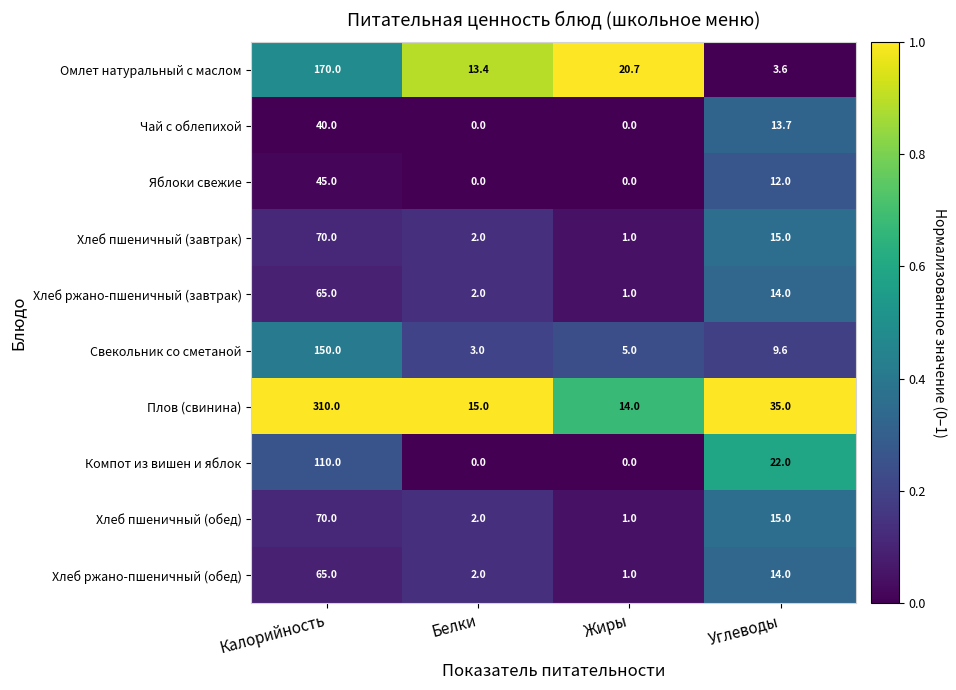

What is the difference between the Компот из вишен и яблок values at Белки and Углеводы?

22.0